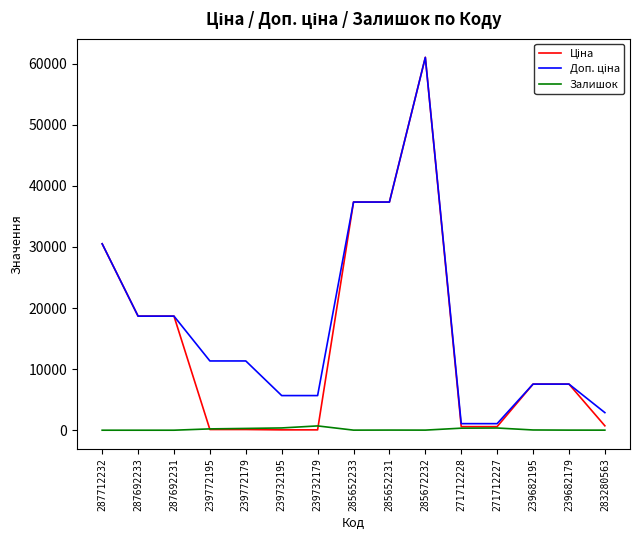

What is the spread (max minus min) of values at 287692231?

18671.5